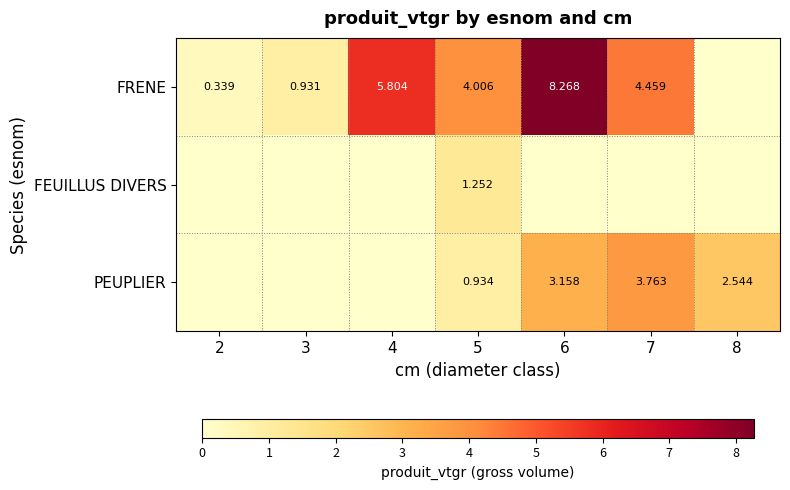

What is the total value across all series at 8?

2.5